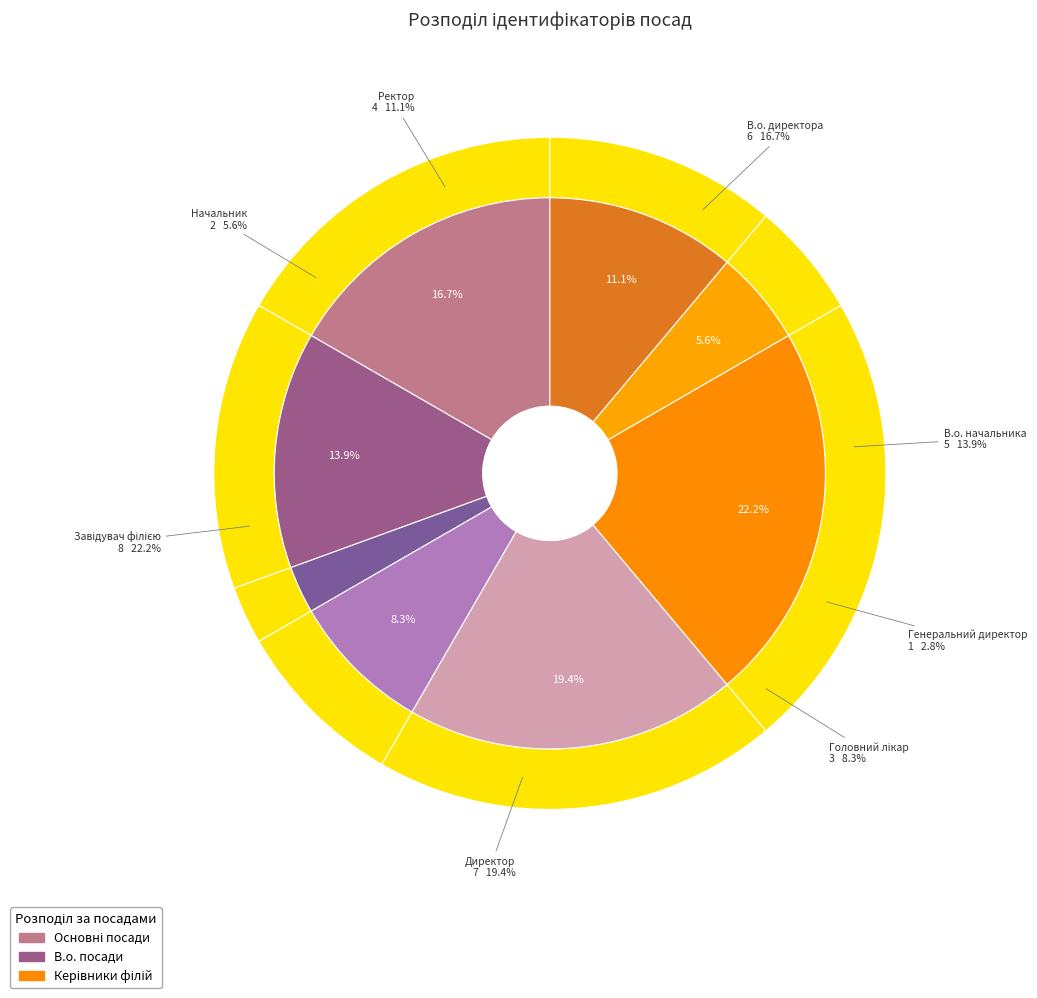

To the nearest percent, what is the difference between the Головний лікар and В.о. директора slice percentages?

8%